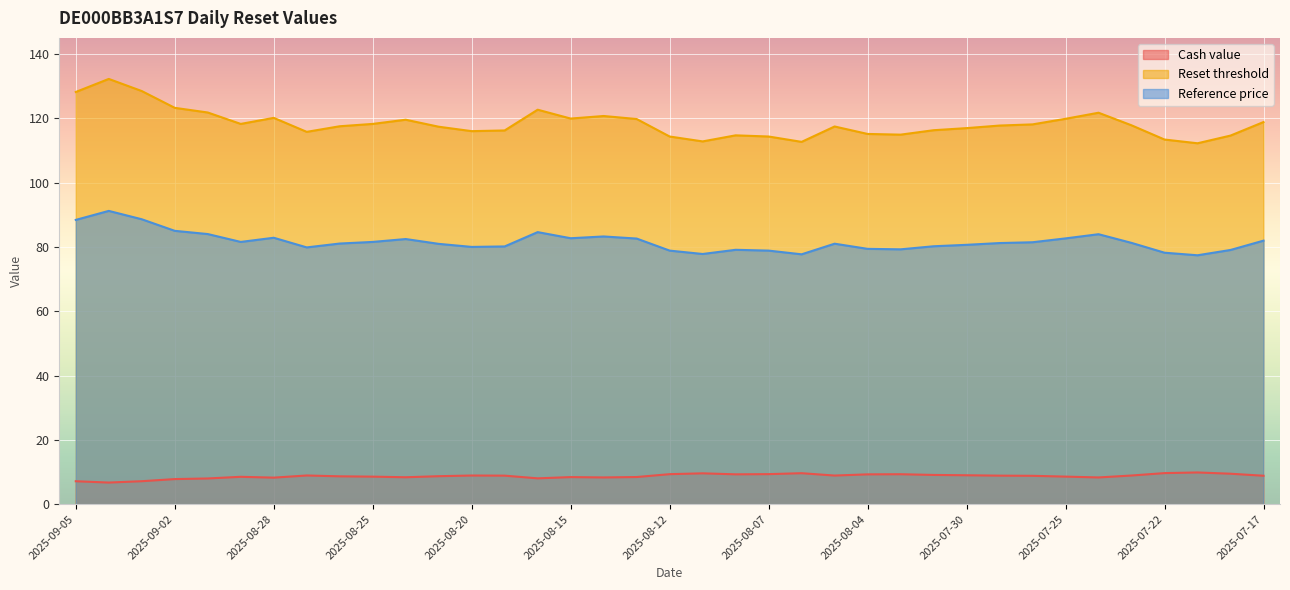

What is the sum of the Cash value values at 2025-08-07 and 2025-07-21?

19.2